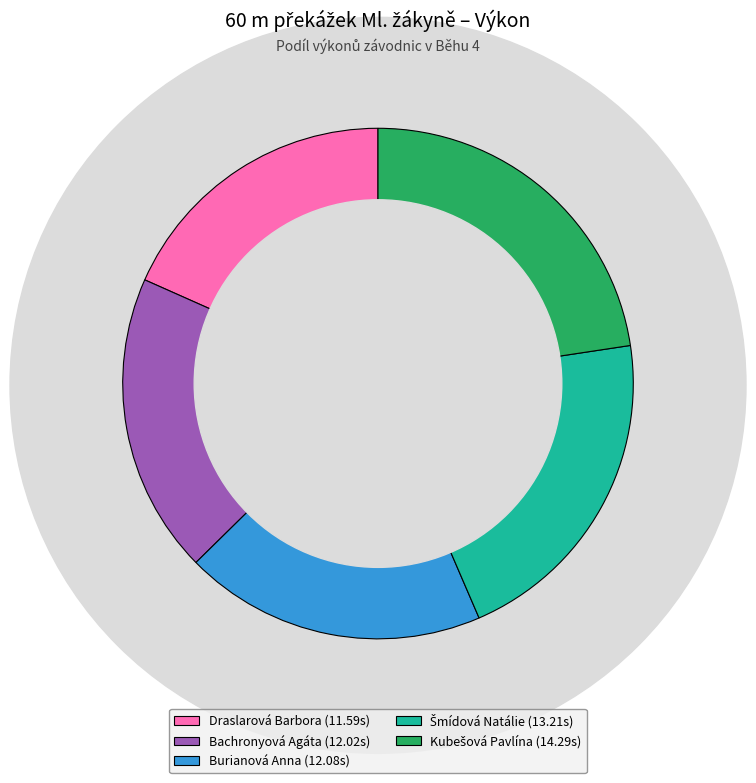

Is it true that Bachronyová Agáta (12.02s) is 32% of the pie?

False